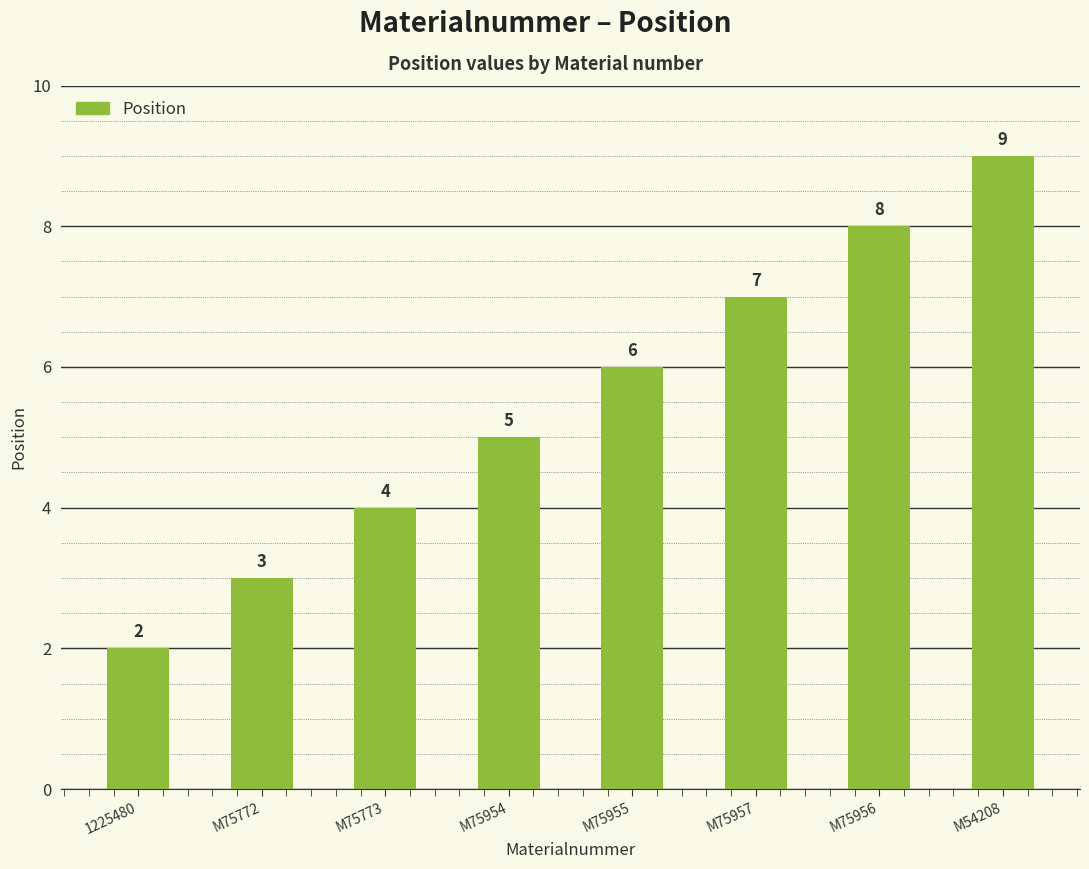

Where is the data nearest to the value 5?

M75954